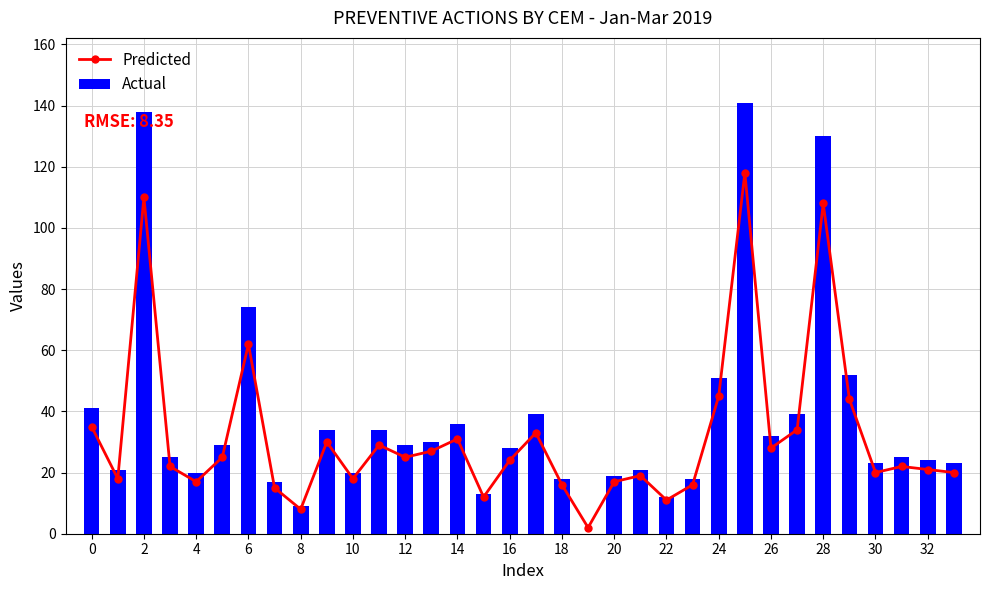

The Actual series shows 23 at 30. True or false?

True